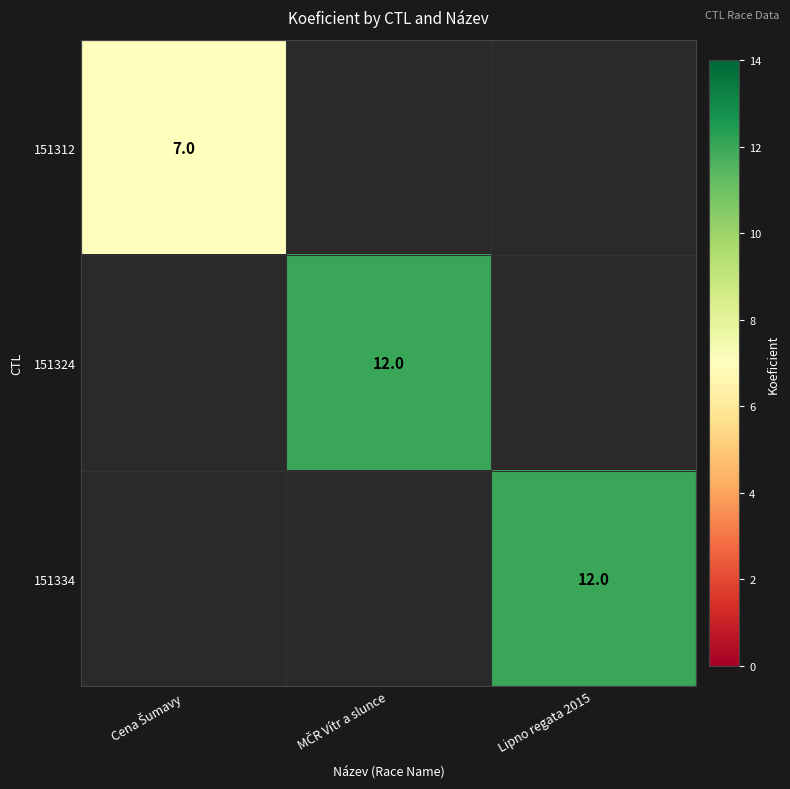

Which has a higher value, Cena Šumavy or MČR Vítr a slunce?

MČR Vítr a slunce